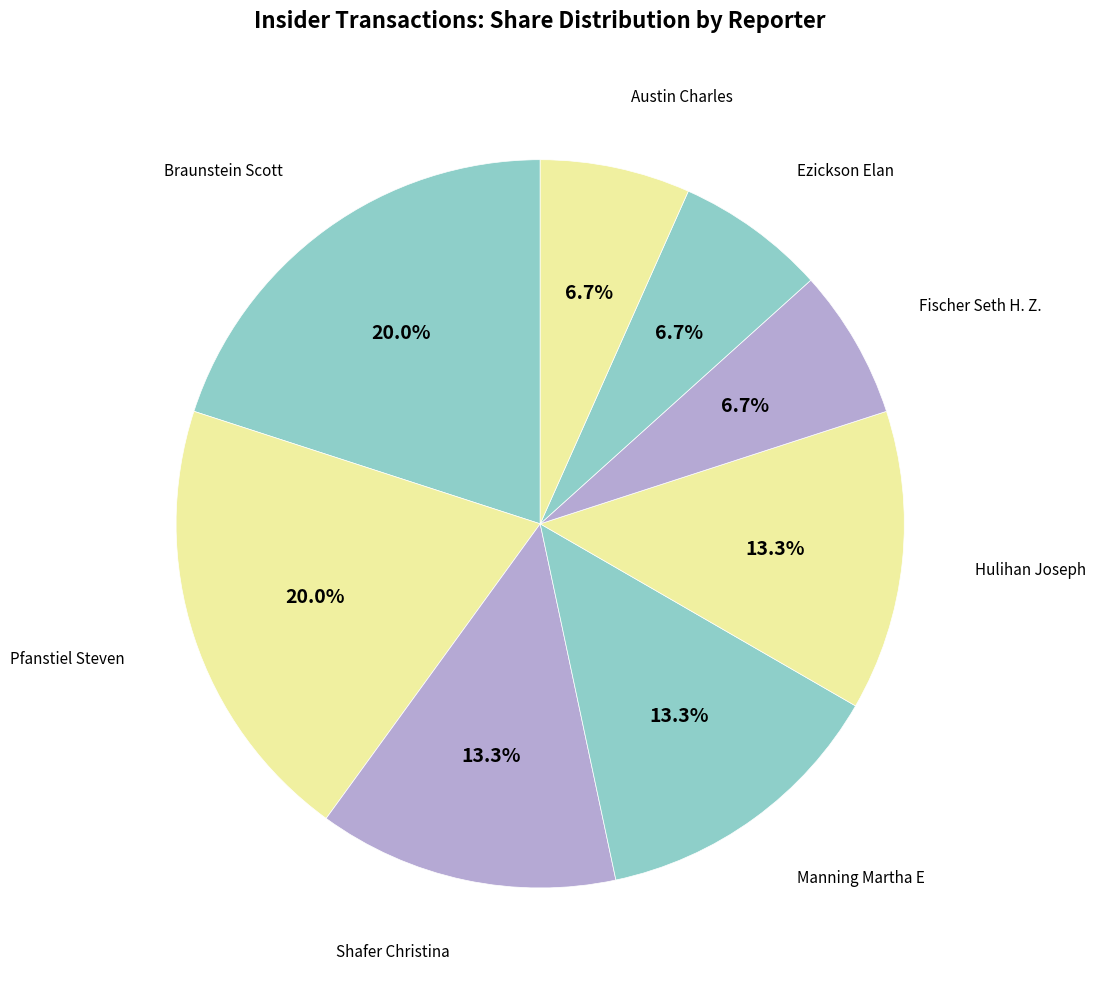

What is the ratio of the value at Braunstein Scott to the value at Ezickson Elan?

3.0